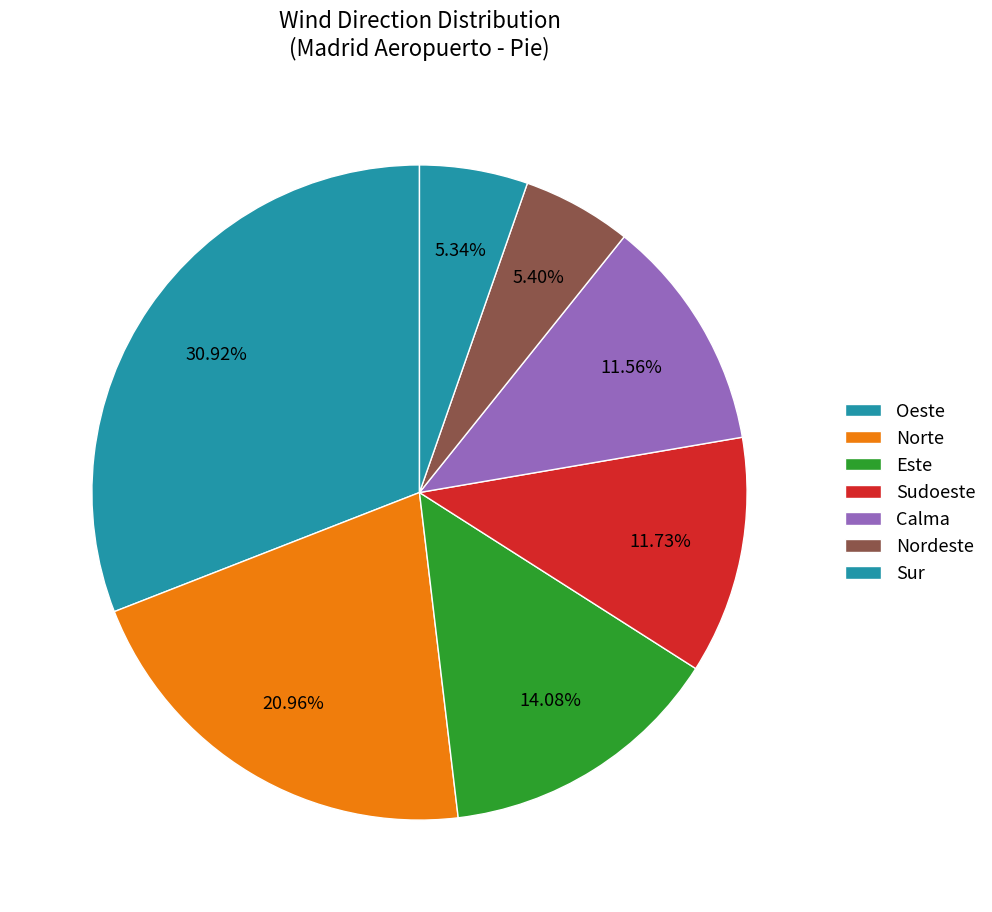

Count the number of slices in the pie.

7